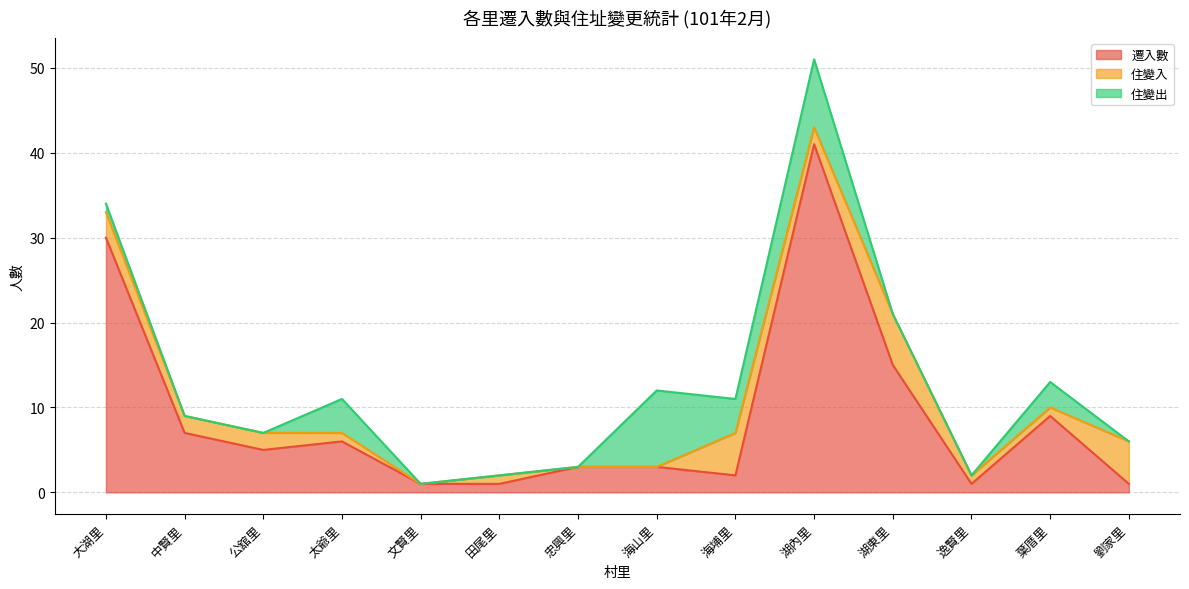

What is the spread (max minus min) of values at 逸賢里?

1